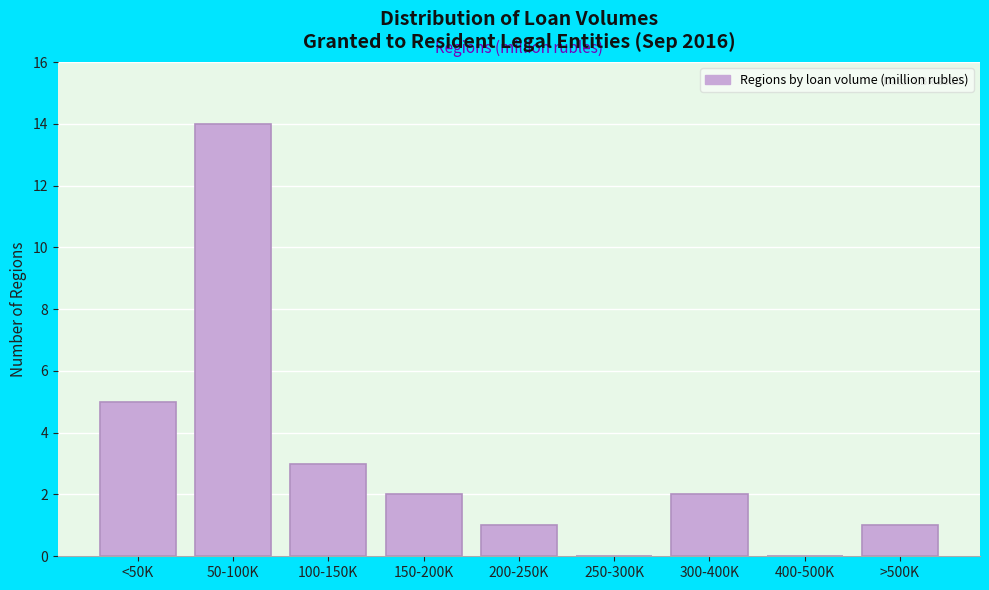

Reading right to left, what are all the values shown in this chart?

>500K=1	400-500K=0	300-400K=2	250-300K=0	200-250K=1	150-200K=2	100-150K=3	50-100K=14	<50K=5